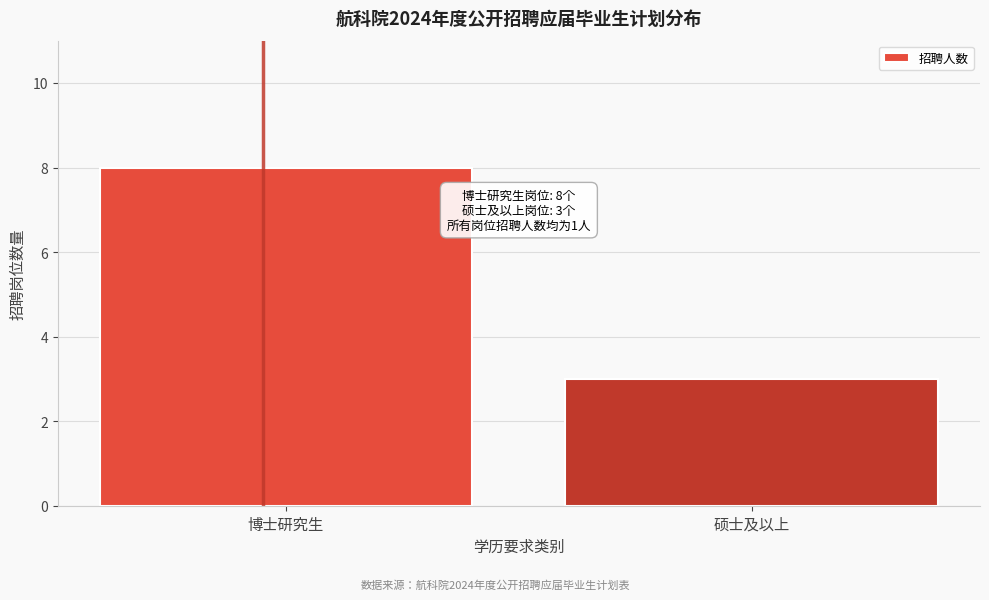

Reading right to left, list all the values displayed in this chart.

3	8